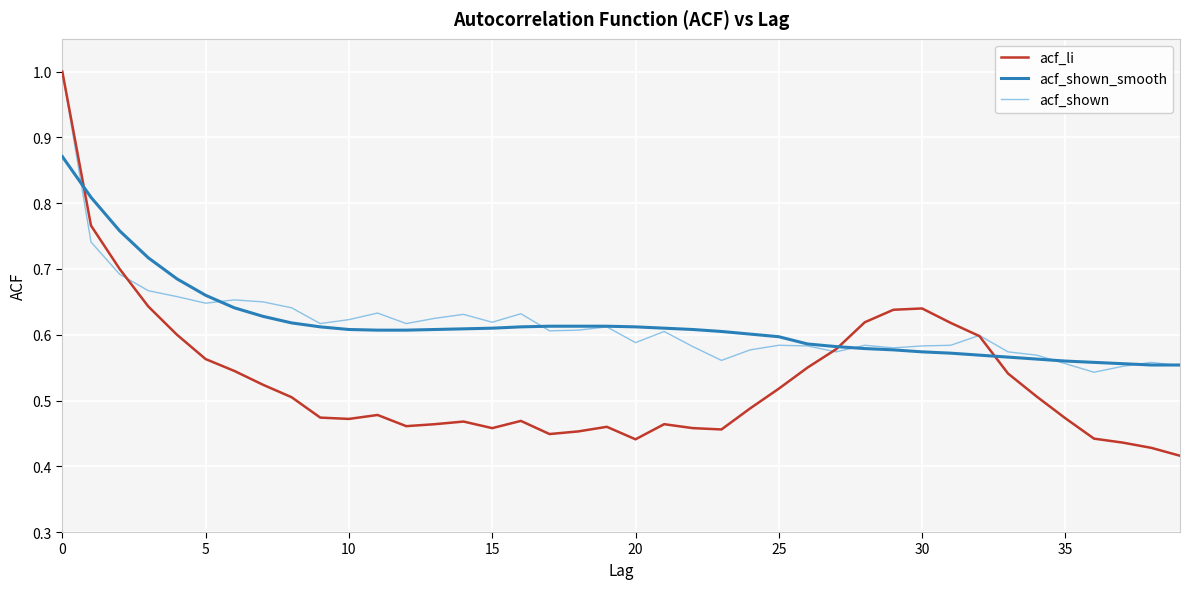

What is the maximum value shown in the chart?

1.0